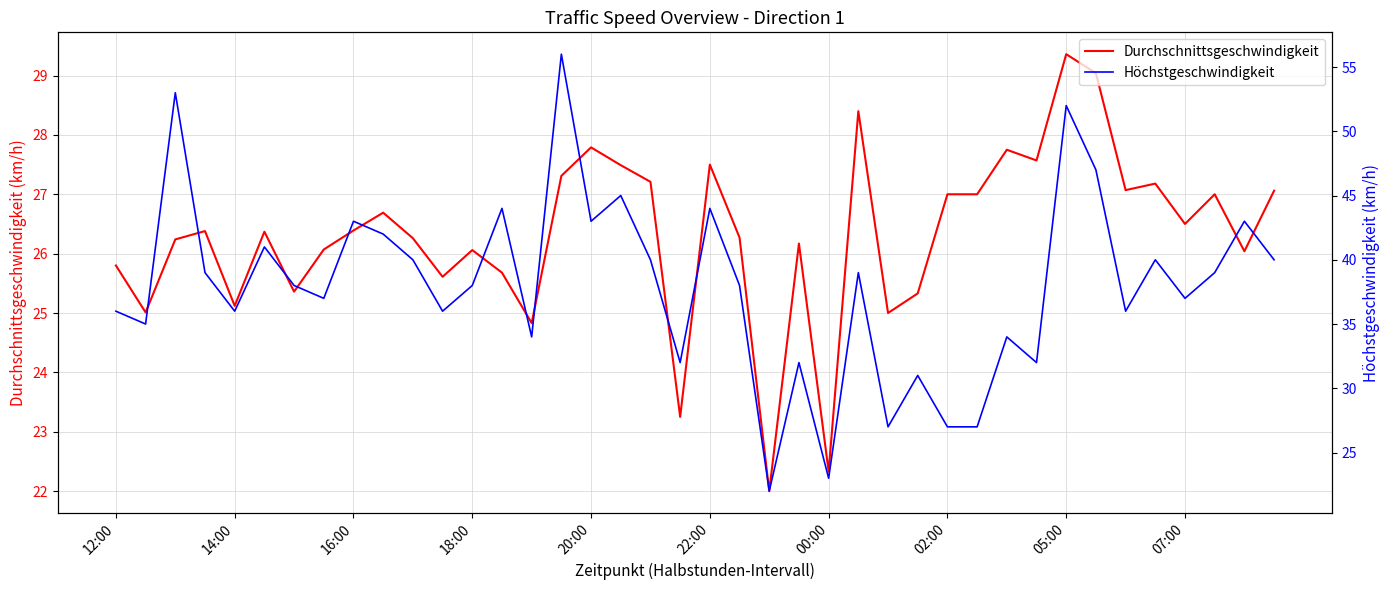

How many lines are shown in the chart?

2